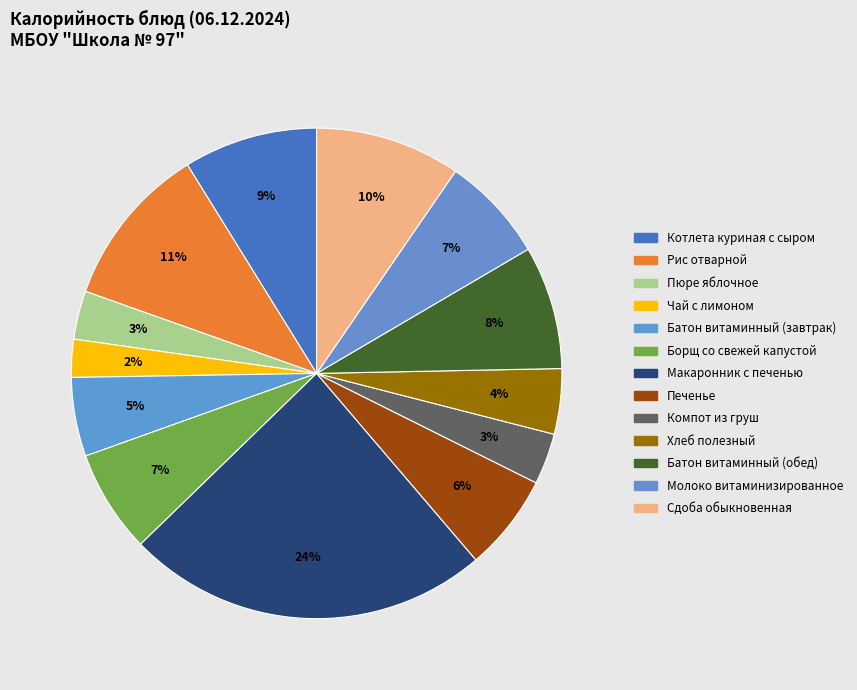

The Сдоба обыкновенная slice represents 10% of the pie. True or false?

True